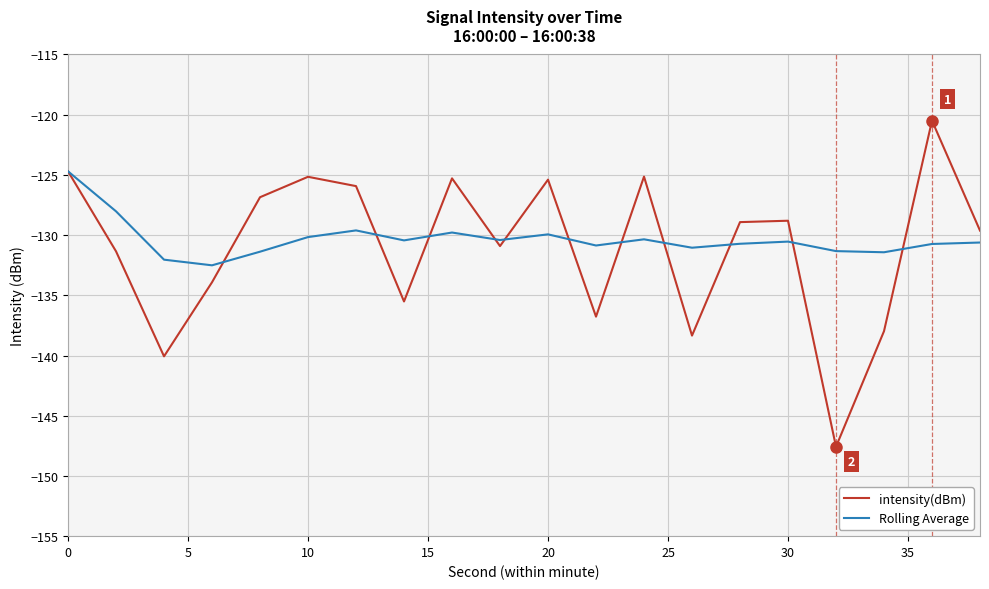

What is the greatest value displayed?

-120.5